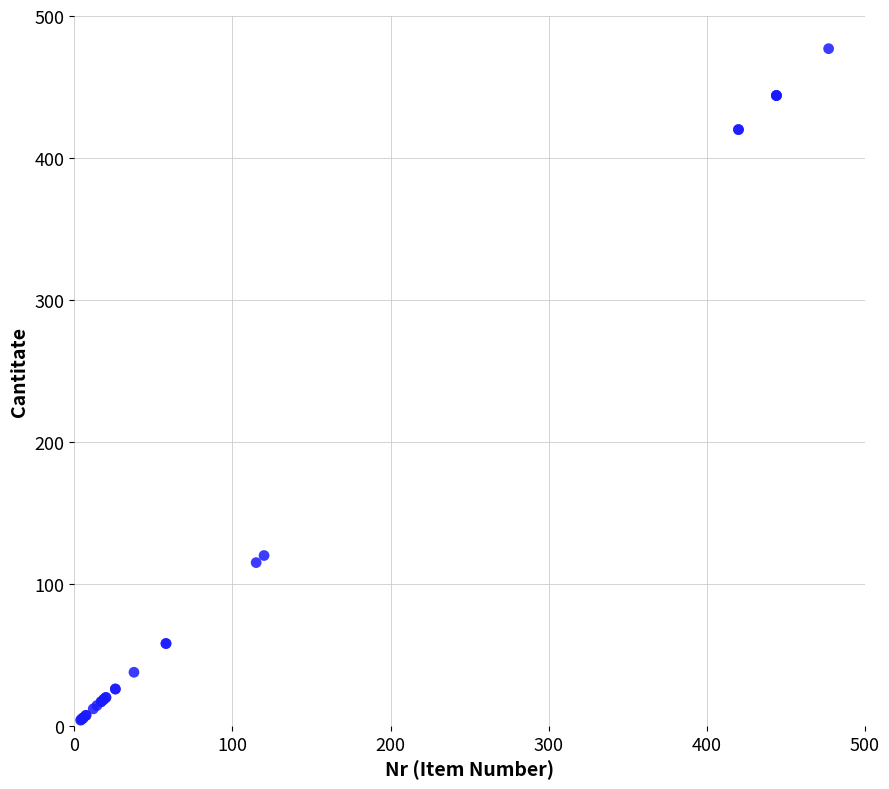

What Y value in the scatter plot is closest to 240?

120.0